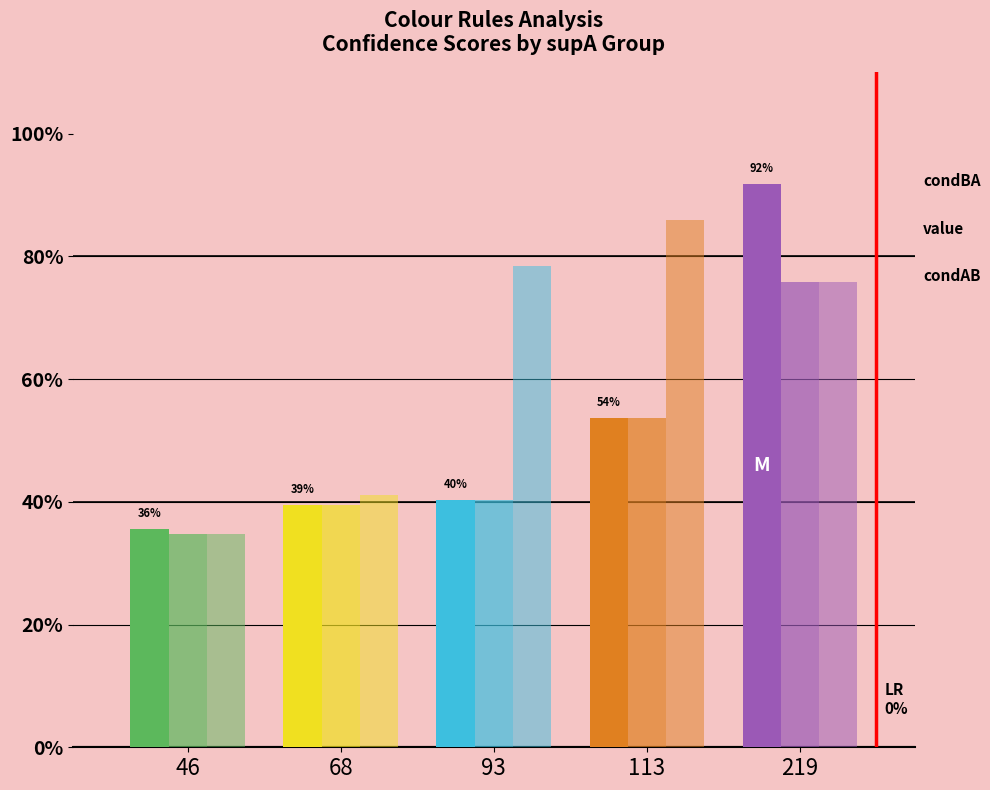

Reading right to left, list all the values displayed in this chart.

condBA: 0.9	0.5	0.4	0.4	0.4
value: 0.8	0.5	0.4	0.4	0.3
condAB: 0.8	0.9	0.8	0.4	0.3